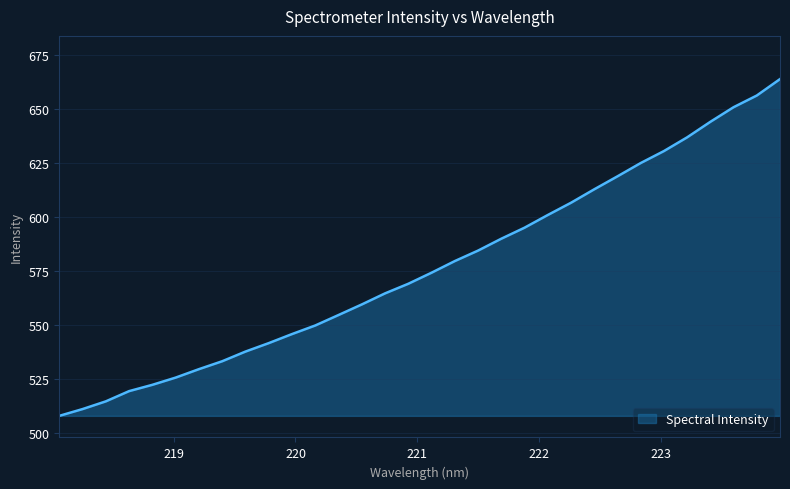

What is the maximum value shown in the chart?

663.8